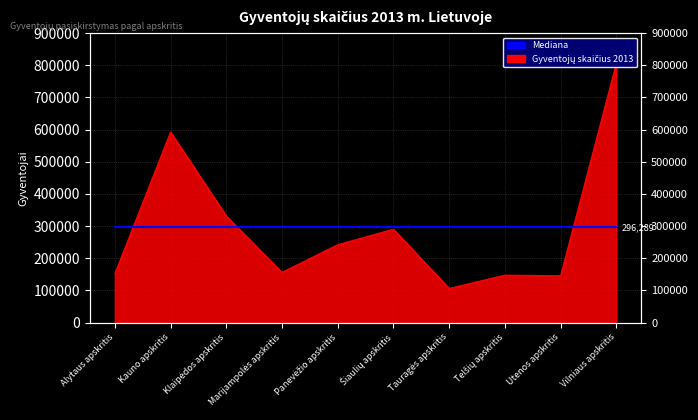

Reading right to left, what are all the values shown in this chart?

806308	145760	147728	106335	290471	242340	156455	331553	592816	152139